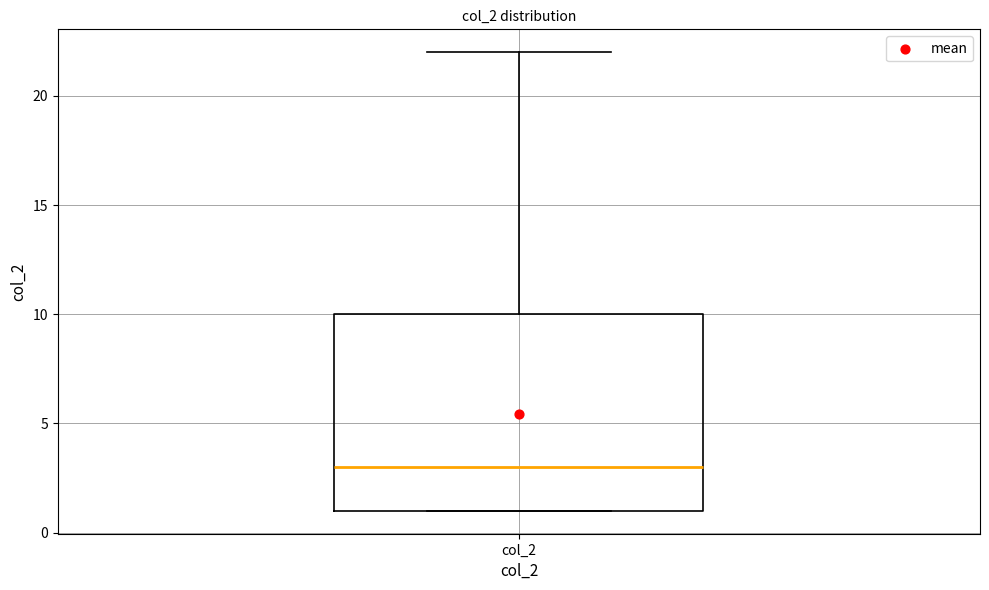

Transcribe this box plot: give where the median line is, the range the box spans, and where the two whiskers end, as read against the y-axis. The values are not printed on the chart, so give them approximately, as read against the axis.

median 3, box 1 to 10, whiskers 1 to 22